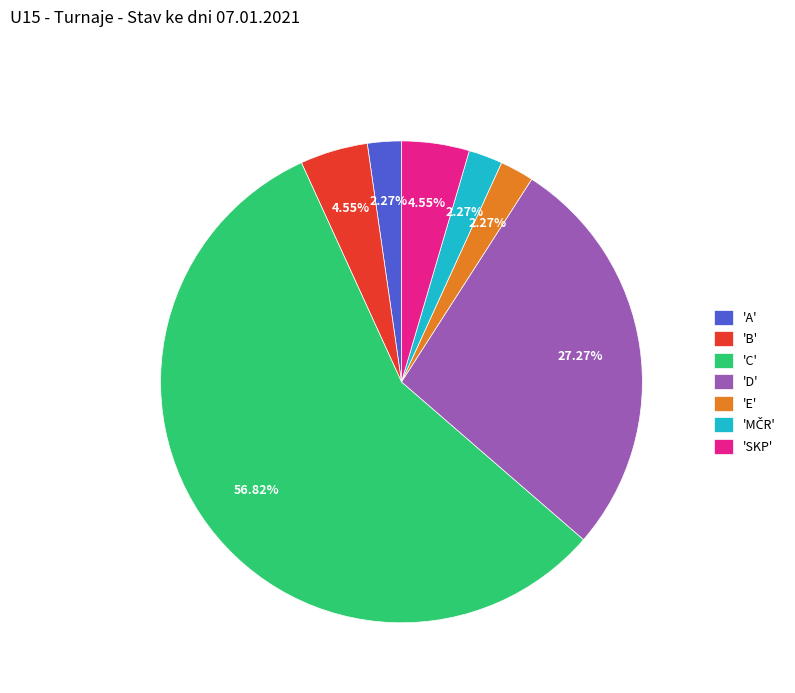

What is the largest slice in the pie chart?

'C'